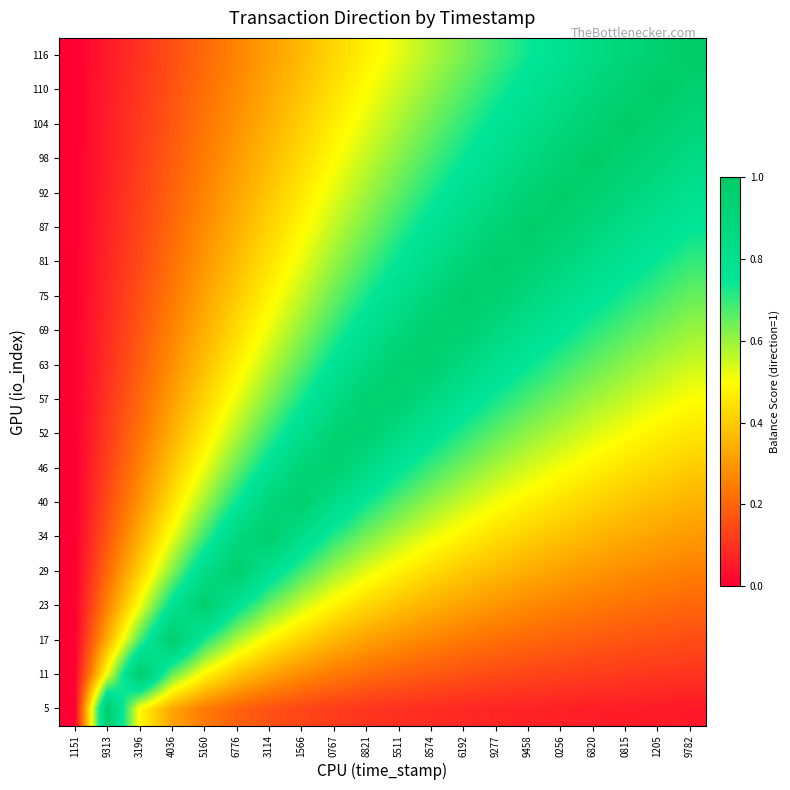

Reading left to right, list all the values displayed in this chart.

5: 1151=0.0	9313=1.0	3196=0.5	4036=0.3	5160=0.2	6776=0.2	3114=0.2	1566=0.1	0767=0.1	8821=0.1	5511=0.1	8574=0.1	6192=0.1	9277=0.1	9458=0.1	0256=0.1	6820=0.1	0815=0.1	1205=0.1	9782=0.0
11: 1151=0.0	9313=0.5	3196=1.0	4036=0.6	5160=0.5	6776=0.4	3114=0.3	1566=0.3	0767=0.2	8821=0.2	5511=0.2	8574=0.2	6192=0.2	9277=0.1	9458=0.1	0256=0.1	6820=0.1	0815=0.1	1205=0.1	9782=0.1
17: 1151=0.0	9313=0.3	3196=0.7	4036=1.0	5160=0.7	6776=0.6	3114=0.5	1566=0.4	0767=0.4	8821=0.3	5511=0.3	8574=0.3	6192=0.2	9277=0.2	9458=0.2	0256=0.2	6820=0.2	0815=0.2	1205=0.2	9782=0.1
23: 1151=0.0	9313=0.3	3196=0.5	4036=0.8	5160=1.0	6776=0.8	3114=0.6	1566=0.5	0767=0.5	8821=0.4	5511=0.4	8574=0.3	6192=0.3	9277=0.3	9458=0.3	0256=0.3	6820=0.2	0815=0.2	1205=0.2	9782=0.2
29: 1151=0.0	9313=0.2	3196=0.4	4036=0.6	5160=0.8	6776=1.0	3114=0.8	1566=0.7	0767=0.6	8821=0.5	5511=0.5	8574=0.4	6192=0.4	9277=0.4	9458=0.3	0256=0.3	6820=0.3	0815=0.3	1205=0.3	9782=0.2
34: 1151=0.0	9313=0.2	3196=0.3	4036=0.5	5160=0.7	6776=0.9	3114=1.0	1566=0.8	0767=0.7	8821=0.6	5511=0.6	8574=0.5	6192=0.5	9277=0.4	9458=0.4	0256=0.4	6820=0.4	0815=0.3	1205=0.3	9782=0.3
40: 1151=0.0	9313=0.1	3196=0.3	4036=0.4	5160=0.6	6776=0.7	3114=0.9	1566=1.0	0767=0.8	8821=0.7	5511=0.7	8574=0.6	6192=0.6	9277=0.5	9458=0.5	0256=0.4	6820=0.4	0815=0.4	1205=0.4	9782=0.3
46: 1151=0.0	9313=0.1	3196=0.3	4036=0.4	5160=0.5	6776=0.7	3114=0.8	1566=0.9	0767=0.9	8821=0.8	5511=0.8	8574=0.7	6192=0.6	9277=0.6	9458=0.5	0256=0.5	6820=0.5	0815=0.4	1205=0.4	9782=0.4
52: 1151=0.0	9313=0.1	3196=0.2	4036=0.3	5160=0.5	6776=0.6	3114=0.7	1566=0.8	0767=0.9	8821=0.9	5511=0.9	8574=0.8	6192=0.7	9277=0.7	9458=0.6	0256=0.6	6820=0.5	0815=0.5	1205=0.5	9782=0.4
57: 1151=0.0	9313=0.1	3196=0.2	4036=0.3	5160=0.4	6776=0.5	3114=0.6	1566=0.7	0767=0.8	8821=0.9	5511=0.9	8574=0.9	6192=0.8	9277=0.7	9458=0.7	0256=0.6	6820=0.6	0815=0.6	1205=0.5	9782=0.5
63: 1151=0.0	9313=0.1	3196=0.2	4036=0.3	5160=0.4	6776=0.5	3114=0.6	1566=0.7	0767=0.8	8821=0.9	5511=1.0	8574=0.9	6192=0.9	9277=0.8	9458=0.7	0256=0.7	6820=0.7	0815=0.6	1205=0.6	9782=0.5
69: 1151=0.0	9313=0.1	3196=0.2	4036=0.3	5160=0.3	6776=0.4	3114=0.5	1566=0.6	0767=0.7	8821=0.8	5511=0.9	8574=1.0	6192=0.9	9277=0.9	9458=0.8	0256=0.8	6820=0.7	0815=0.7	1205=0.6	9782=0.6
75: 1151=0.0	9313=0.1	3196=0.2	4036=0.2	5160=0.3	6776=0.4	3114=0.5	1566=0.6	0767=0.6	8821=0.7	5511=0.8	8574=0.9	6192=1.0	9277=0.9	9458=0.9	0256=0.8	6820=0.8	0815=0.7	1205=0.7	9782=0.6
81: 1151=0.0	9313=0.1	3196=0.1	4036=0.2	5160=0.3	6776=0.4	3114=0.4	1566=0.5	0767=0.6	8821=0.7	5511=0.8	8574=0.8	6192=0.9	9277=1.0	9458=0.9	0256=0.9	6820=0.8	0815=0.8	1205=0.7	9782=0.7
87: 1151=0.0	9313=0.1	3196=0.1	4036=0.2	5160=0.3	6776=0.3	3114=0.4	1566=0.5	0767=0.6	8821=0.6	5511=0.7	8574=0.8	6192=0.8	9277=0.9	9458=1.0	0256=0.9	6820=0.9	0815=0.8	1205=0.8	9782=0.7
92: 1151=0.0	9313=0.1	3196=0.1	4036=0.2	5160=0.3	6776=0.3	3114=0.4	1566=0.5	0767=0.5	8821=0.6	5511=0.7	8574=0.7	6192=0.8	9277=0.9	9458=0.9	0256=1.0	6820=0.9	0815=0.9	1205=0.8	9782=0.8
98: 1151=0.0	9313=0.1	3196=0.1	4036=0.2	5160=0.2	6776=0.3	3114=0.4	1566=0.4	0767=0.5	8821=0.6	5511=0.6	8574=0.7	6192=0.7	9277=0.8	9458=0.9	0256=0.9	6820=1.0	0815=0.9	1205=0.9	9782=0.8
104: 1151=0.0	9313=0.1	3196=0.1	4036=0.2	5160=0.2	6776=0.3	3114=0.3	1566=0.4	0767=0.5	8821=0.5	5511=0.6	8574=0.6	6192=0.7	9277=0.8	9458=0.8	0256=0.9	6820=0.9	0815=1.0	1205=0.9	9782=0.9
110: 1151=0.0	9313=0.1	3196=0.1	4036=0.2	5160=0.2	6776=0.3	3114=0.3	1566=0.4	0767=0.4	8821=0.5	5511=0.6	8574=0.6	6192=0.7	9277=0.7	9458=0.8	0256=0.8	6820=0.9	0815=0.9	1205=1.0	9782=0.9
116: 1151=0.0	9313=0.1	3196=0.1	4036=0.2	5160=0.2	6776=0.3	3114=0.3	1566=0.4	0767=0.4	8821=0.5	5511=0.5	8574=0.6	6192=0.6	9277=0.7	9458=0.7	0256=0.8	6820=0.8	0815=0.9	1205=0.9	9782=1.0